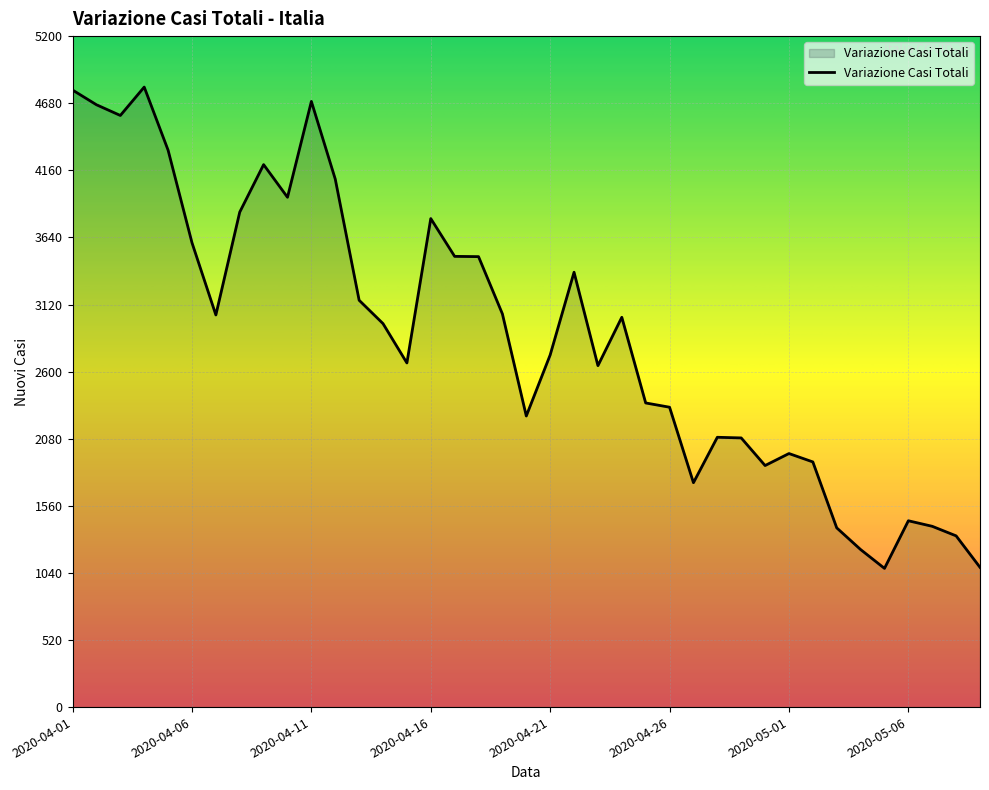

What is the minimum value shown in the chart?

1075